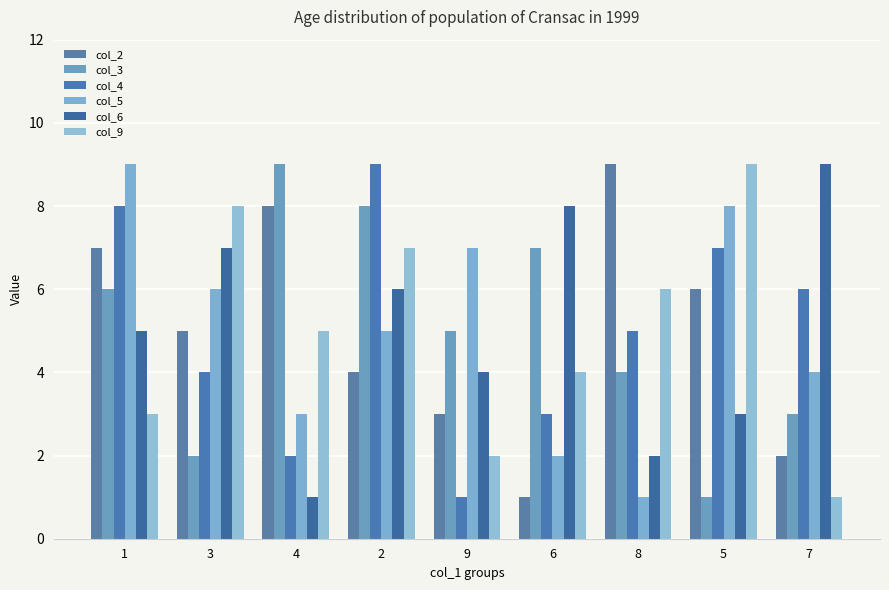

The col_6 series shows 2 at 8. True or false?

True